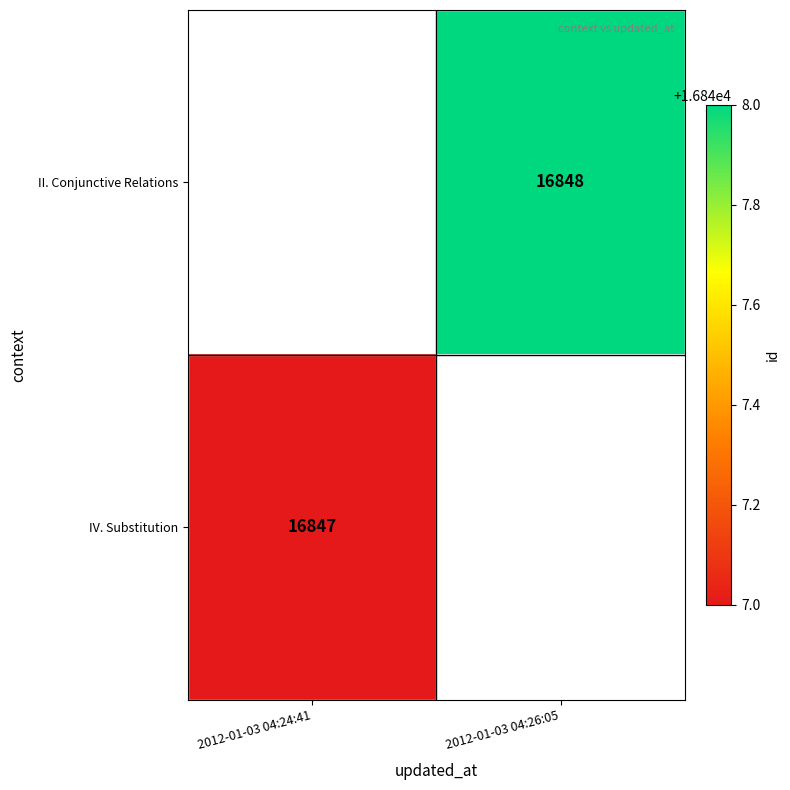

The value of IV. Substitution at 2012-01-03 04:24:41 is 24651.6. True or false?

False